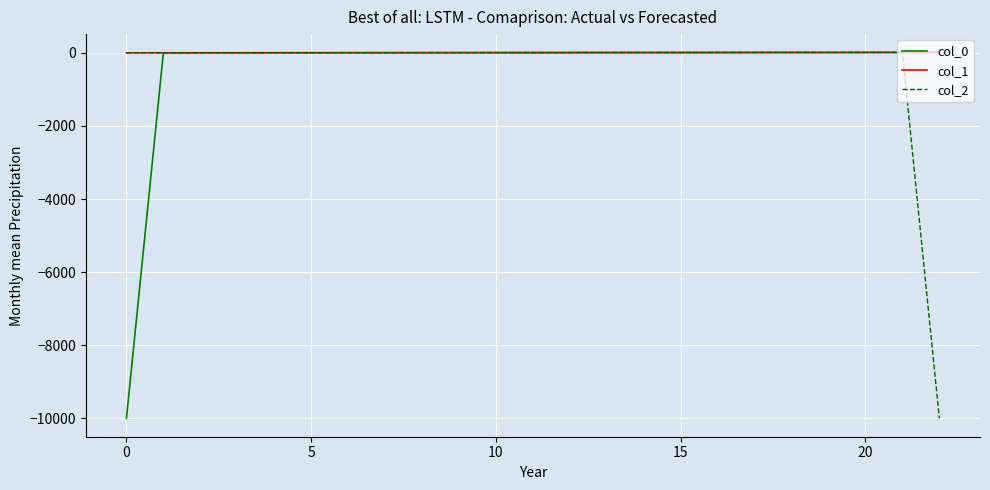

What is the minimum value for col_2?

-9999.0